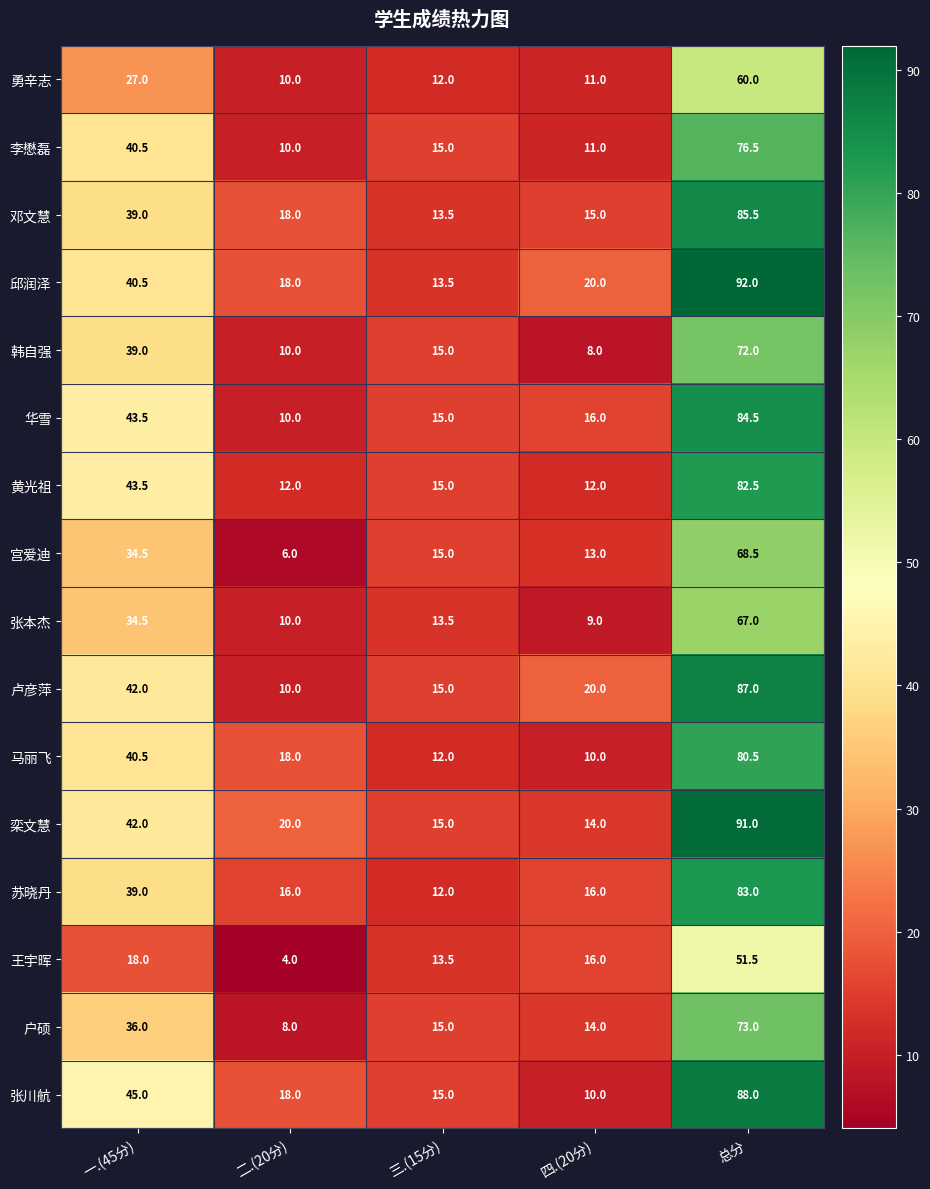

Rank the series by their maximum value, from lowest to highest.

王宇晖, 勇辛志, 张本杰, 宫爱迪, 韩自强, 户硕, 李懋磊, 马丽飞, 黄光祖, 苏晓丹, 华雪, 邓文慧, 卢彦萍, 张川航, 栾文慧, 邱润泽